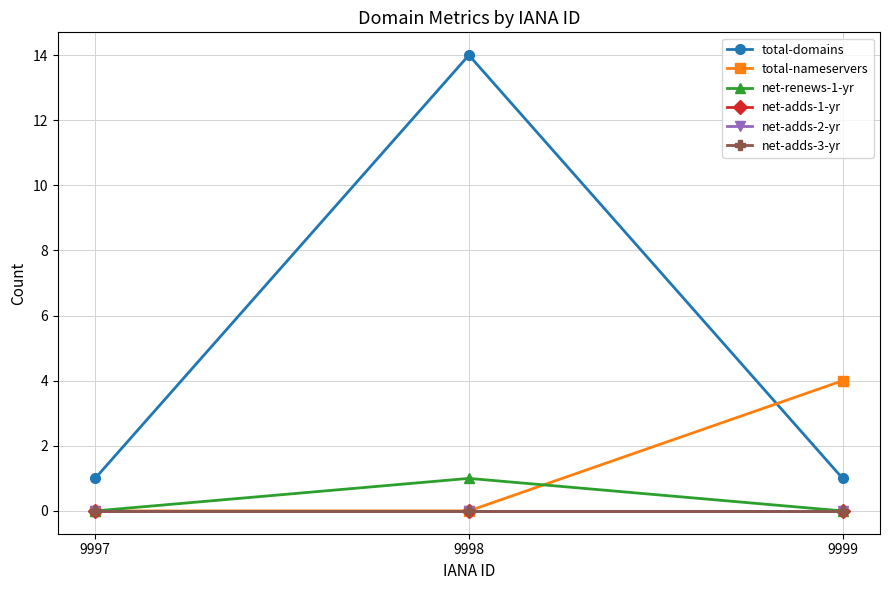

Is this an area chart (filled region under the line)?

No